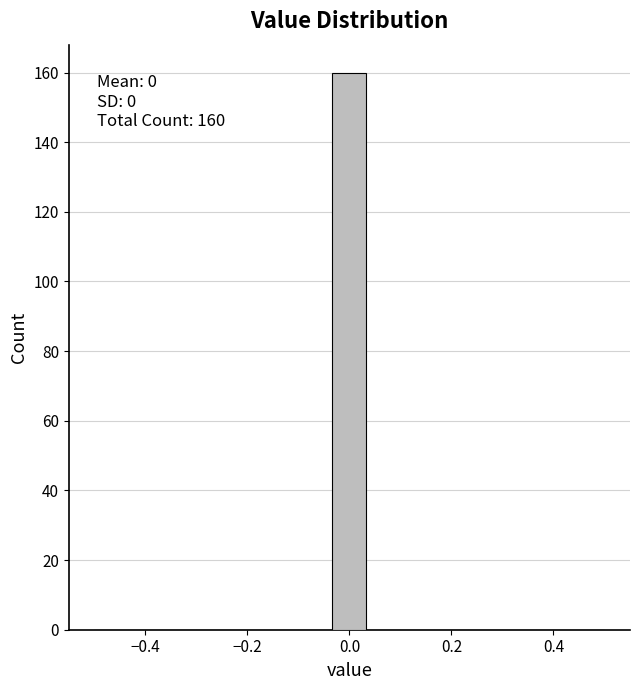

Read against the x-axis, roughly where is the centre of the tallest bar?

0.00